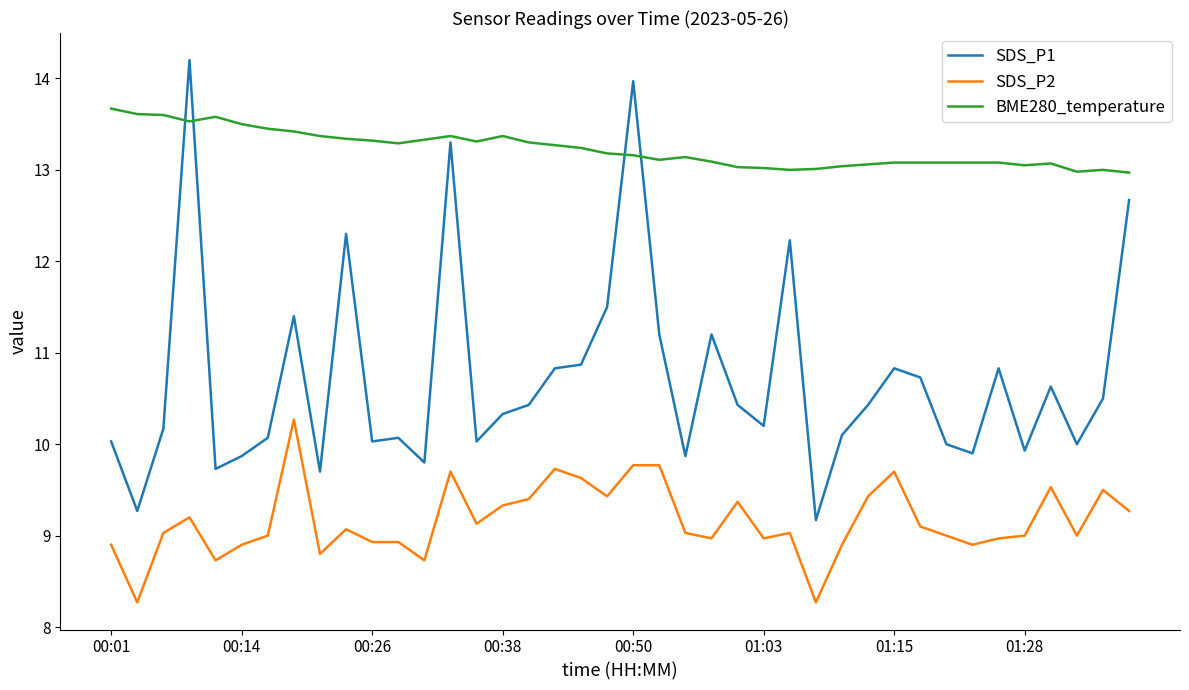

Is this an area chart (filled region under the line)?

No